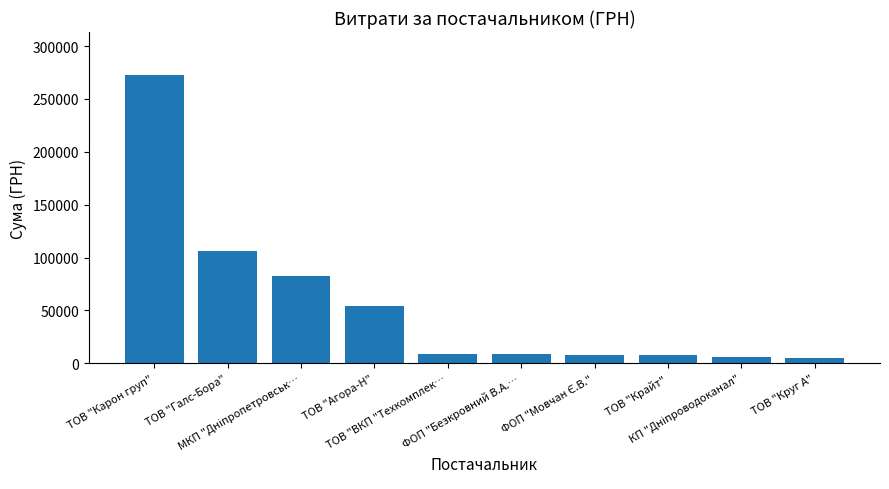

What is the difference between the maximum and second lowest values?

266313.2